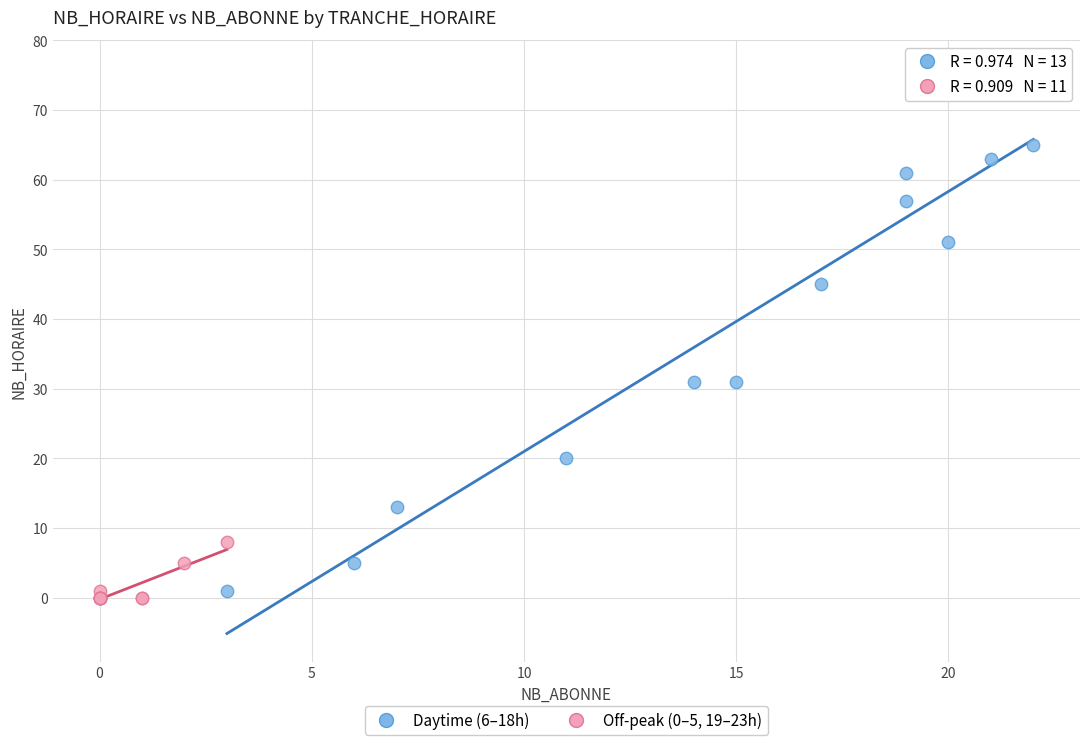

Which series has the widest spread of Y values?

Daytime (6–18h)